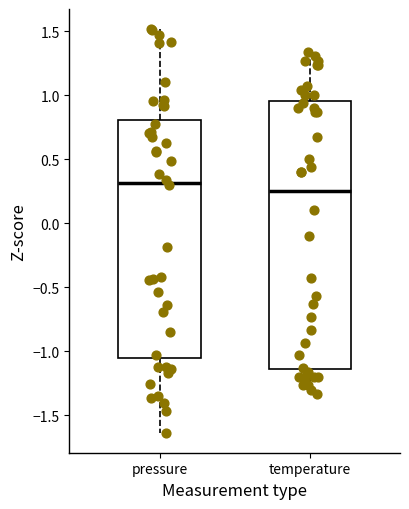

Reading left to right, read every box against the y-axis: the position of its median line, the range the box covers, and the ends of its whiskers. The values are not printed on the chart, so give them approximately, as read against the axis.

pressure: median 0.30, box -1.05 to 0.80, whiskers -1.65 to 1.50
temperature: median 0.25, box -1.15 to 0.95, whiskers -1.35 to 1.35